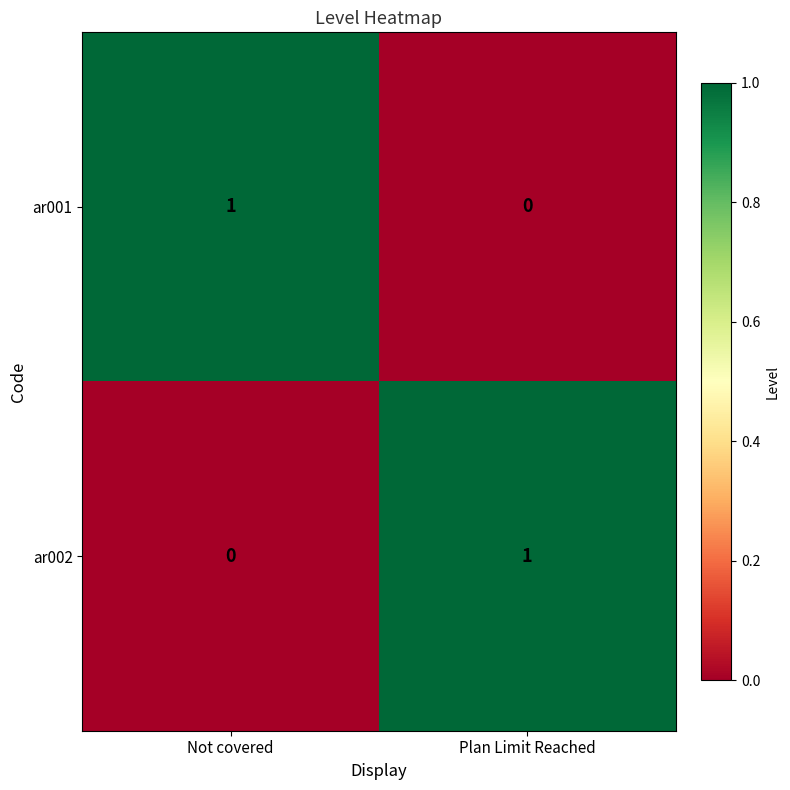

How many data points does each series have?

2